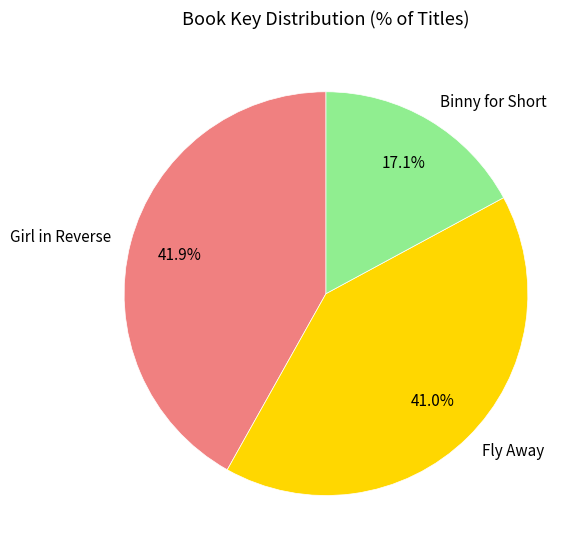

Count the number of slices in the pie.

3